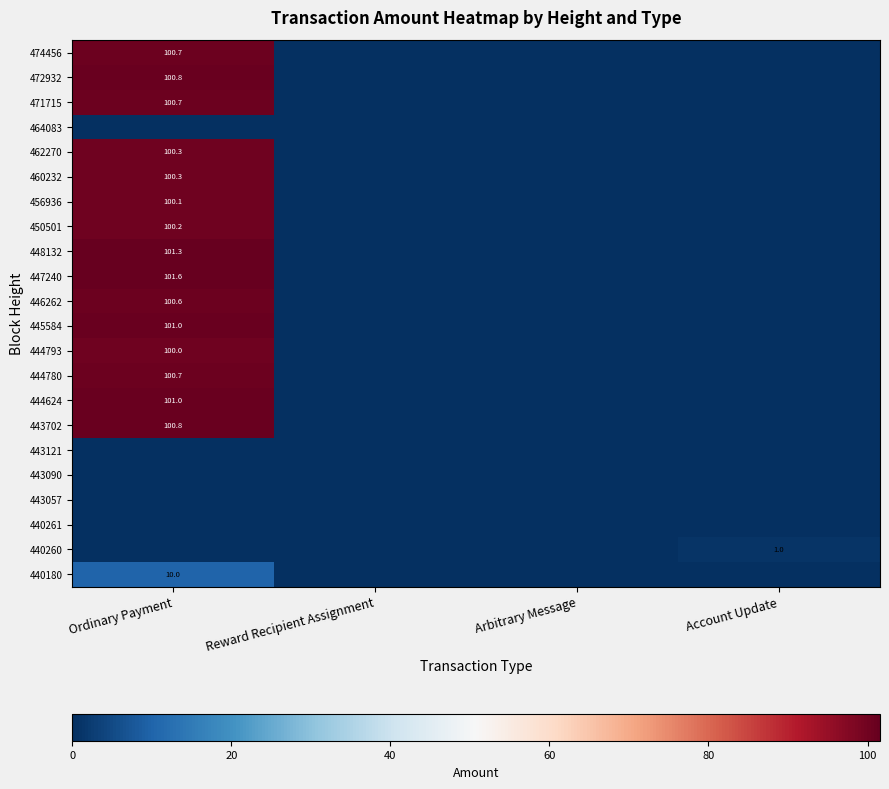

The 450501 series shows 44.7 at Ordinary Payment. True or false?

False